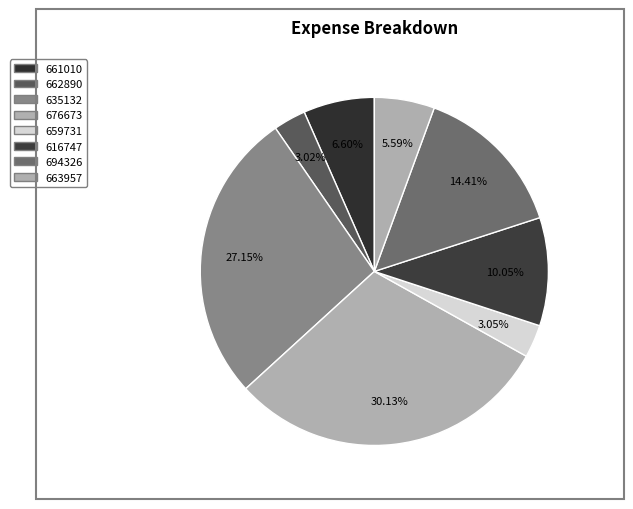

To the nearest percent, what is the combined percentage of 662890 and 676673?

33%